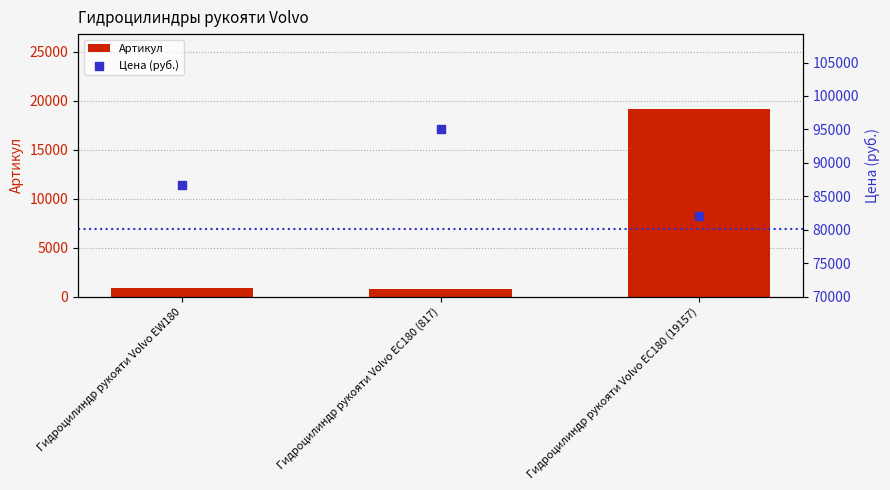

At which category is the sum across all series the highest?

Гидроцилиндр рукояти Volvo EC180 (19157)